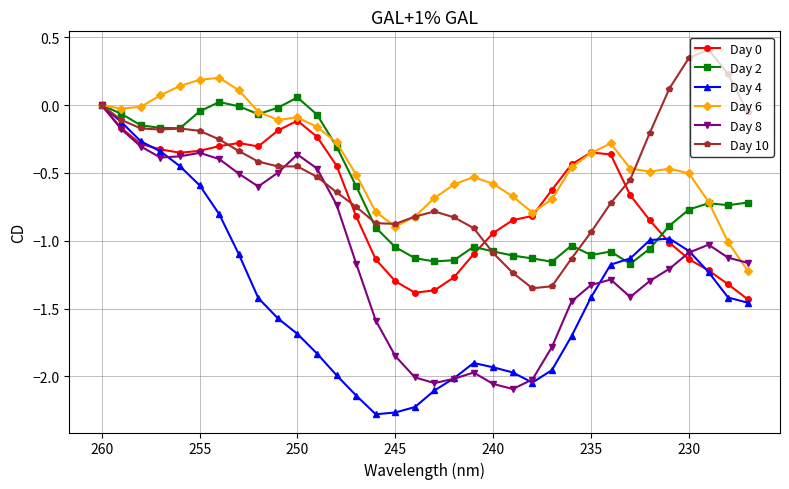

At how many categories does at least one series exceed 0?

10